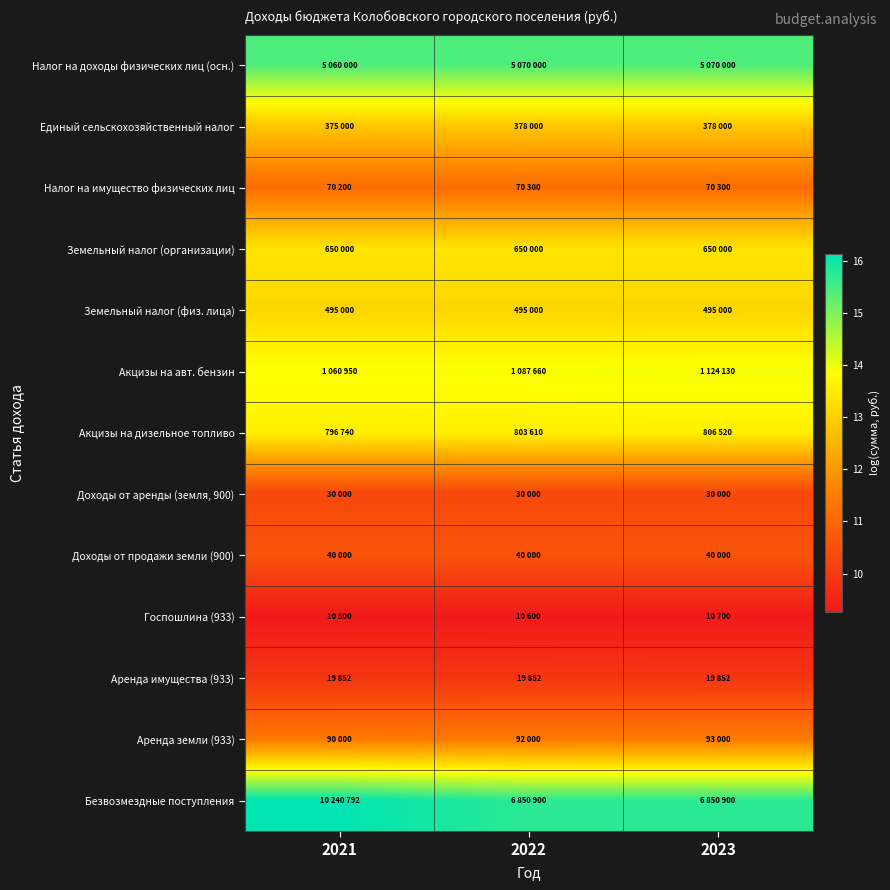

Which series has the widest spread of values?

Безвозмездные поступления